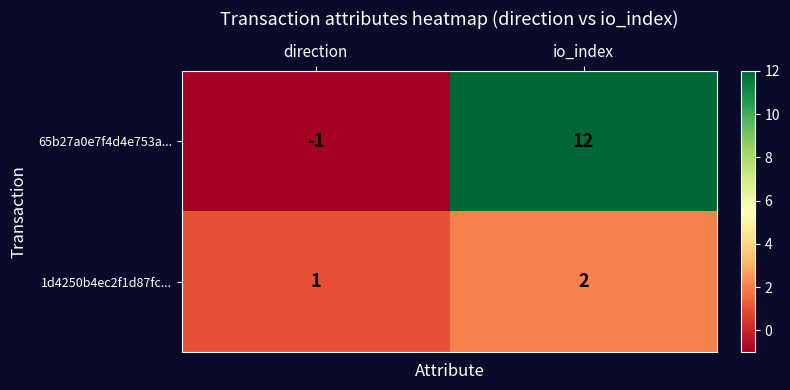

What is the maximum value shown in the chart?

12